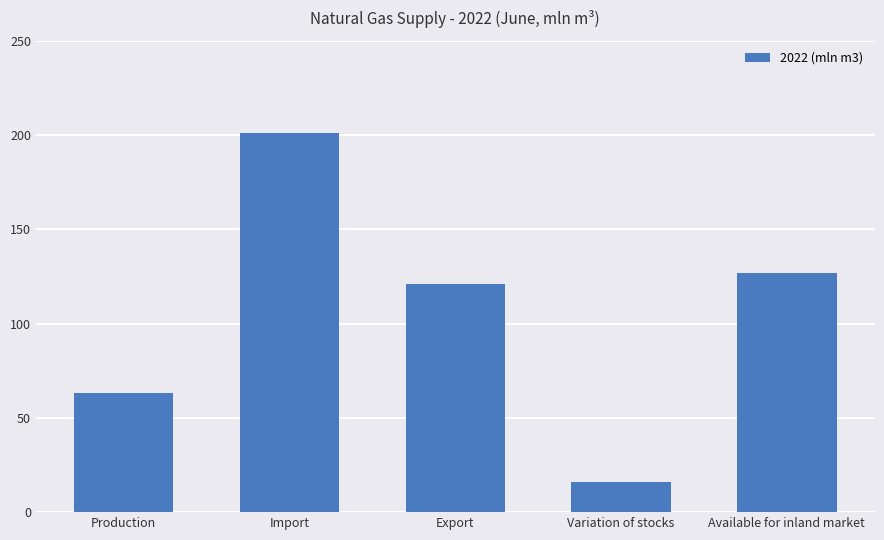

Rank the categories by value from lowest to highest.

Variation of stocks, Production, Export, Available for inland market, Import